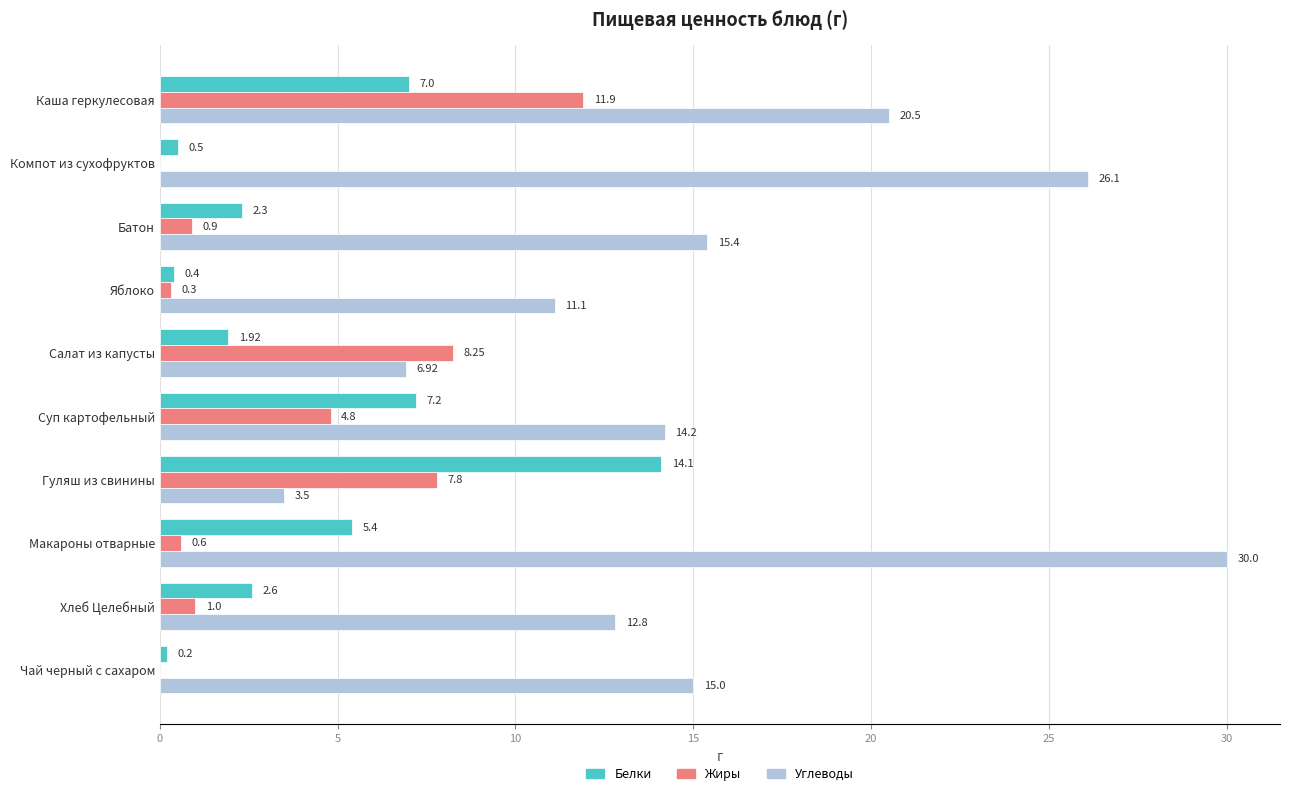

What is the sum of the Белки values at Суп картофельный and Макароны отварные?

12.6